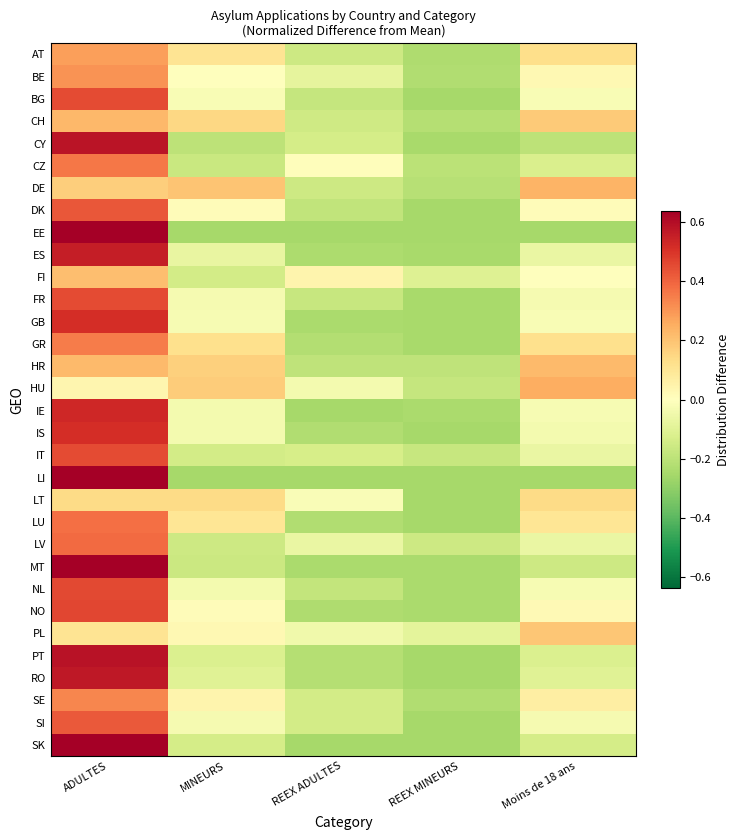

At which category does the chart reach its peak across all series?

ADULTES